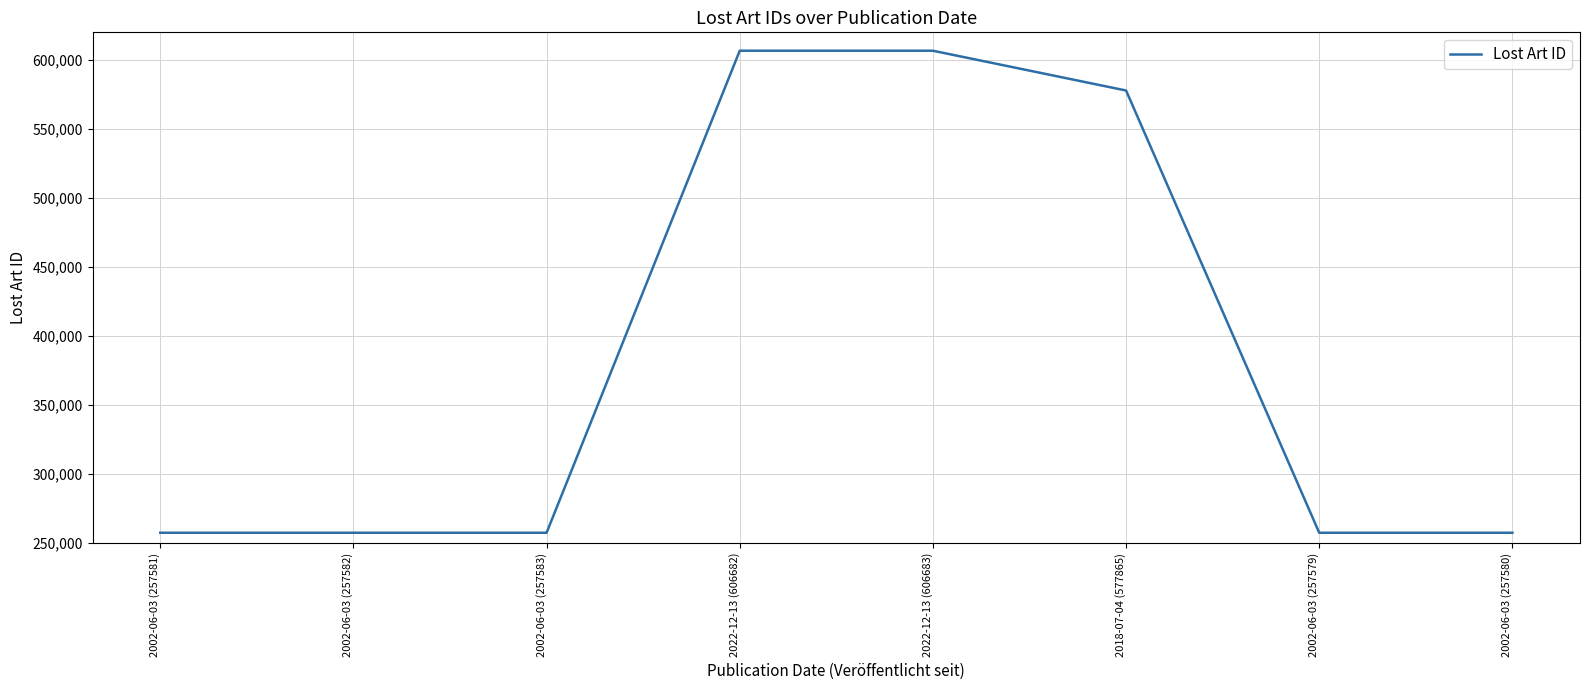

Where is the data nearest to the value 432131?

2018-07-04 (577865)